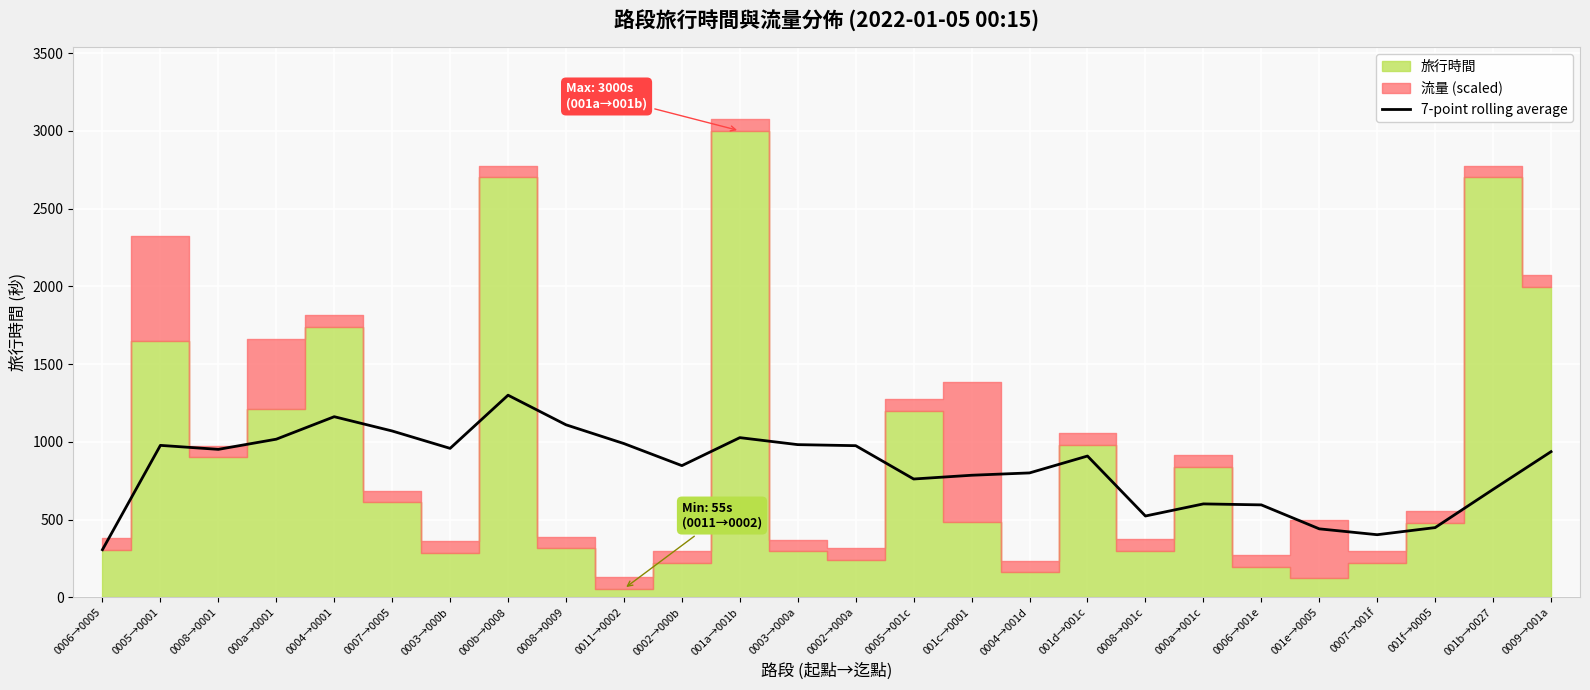

How many values are below 936?

13